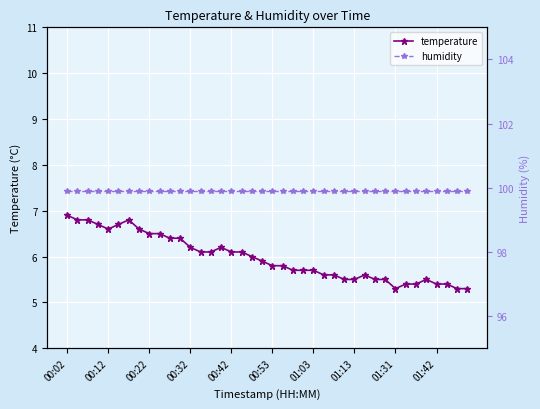

True or false: humidity has a value of 156.9 at 17.

False